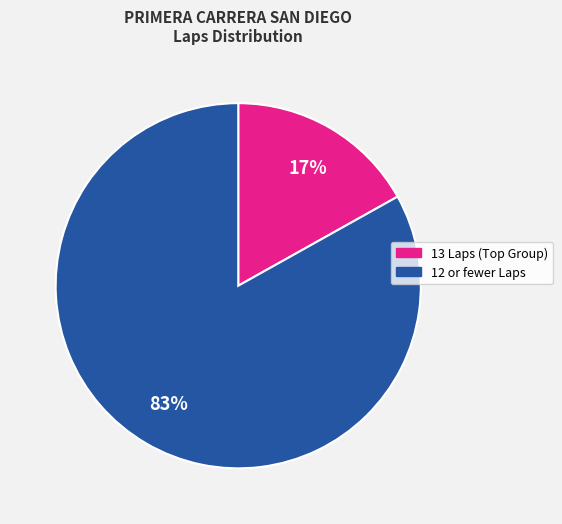

How many segments does this pie chart have?

2